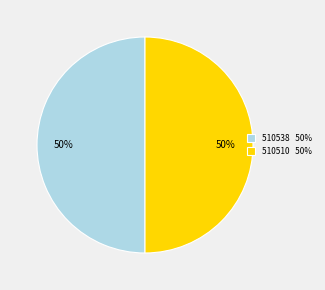

What is the ratio of the value at 510510 50% to the value at 510538 50%?

1.0